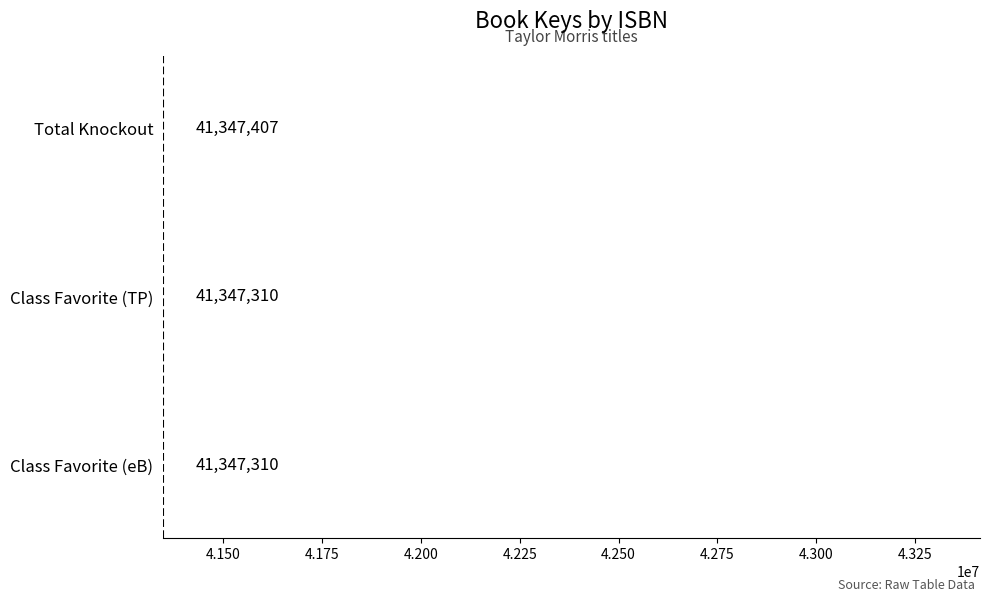

What is the label of the 2nd bar from the bottom?

Class Favorite (TP)